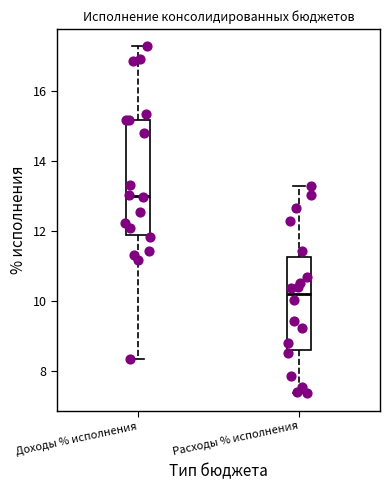

Reading left to right, read every box against the y-axis: the position of its median line, the range the box covers, and the ends of its whiskers. The values are not printed on the chart, so give them approximately, as read against the axis.

Доходы % исполнения: median 13.0, box 11.8 to 15.2, whiskers 8.4 to 17.2
Расходы % исполнения: median 10.2, box 8.6 to 11.2, whiskers 7.4 to 13.2